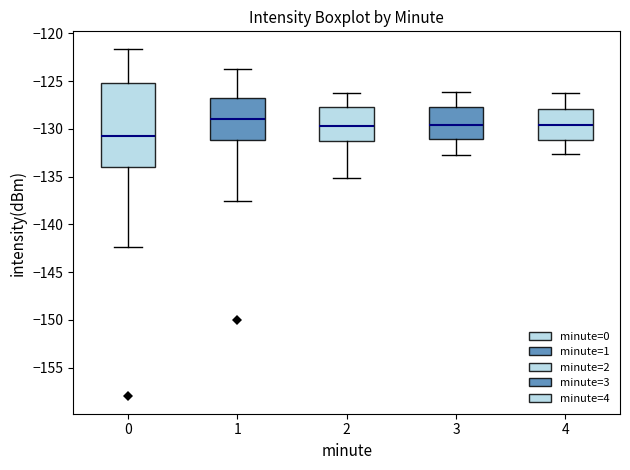

Reading left to right, transcribe this box plot: for each box, give where its median line is, the range the box spans, and where its two whiskers end, as read against the y-axis. The values are not printed on the chart, so give them approximately, as read against the axis.

0: median -130.5, box -134.0 to -125.0, whiskers -142.5 to -121.5
1: median -129.0, box -131.0 to -126.5, whiskers -137.5 to -124.0
2: median -129.5, box -131.0 to -127.5, whiskers -135.0 to -126.5
3: median -129.5, box -131.0 to -127.5, whiskers -132.5 to -126.0
4: median -129.5, box -131.0 to -128.0, whiskers -132.5 to -126.5